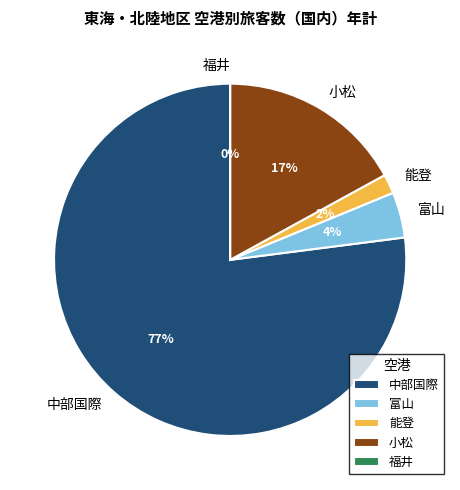

To the nearest percent, what is the average slice percentage?

20%